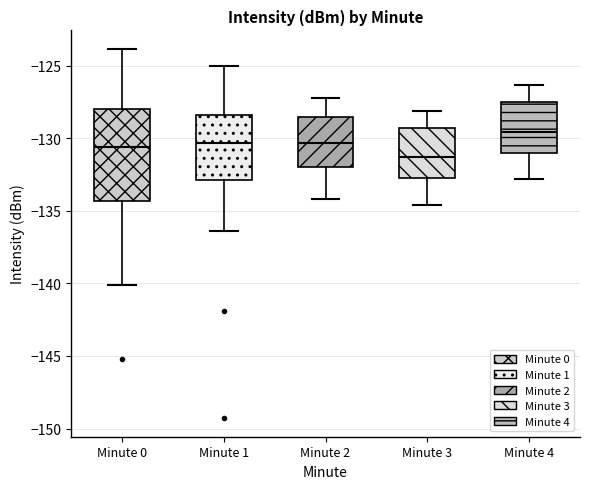

Reading left to right, transcribe this box plot: for each box, give where its median line is, the range the box spans, and where its two whiskers end, as read against the y-axis. The values are not printed on the chart, so give them approximately, as read against the axis.

Minute 0: median -130.5, box -134.5 to -128.0, whiskers -140.0 to -124.0
Minute 1: median -130.5, box -133.0 to -128.5, whiskers -136.5 to -125.0
Minute 2: median -130.5, box -132.0 to -128.5, whiskers -134.0 to -127.0
Minute 3: median -131.5, box -132.5 to -129.5, whiskers -134.5 to -128.0
Minute 4: median -129.5, box -131.0 to -127.5, whiskers -133.0 to -126.5